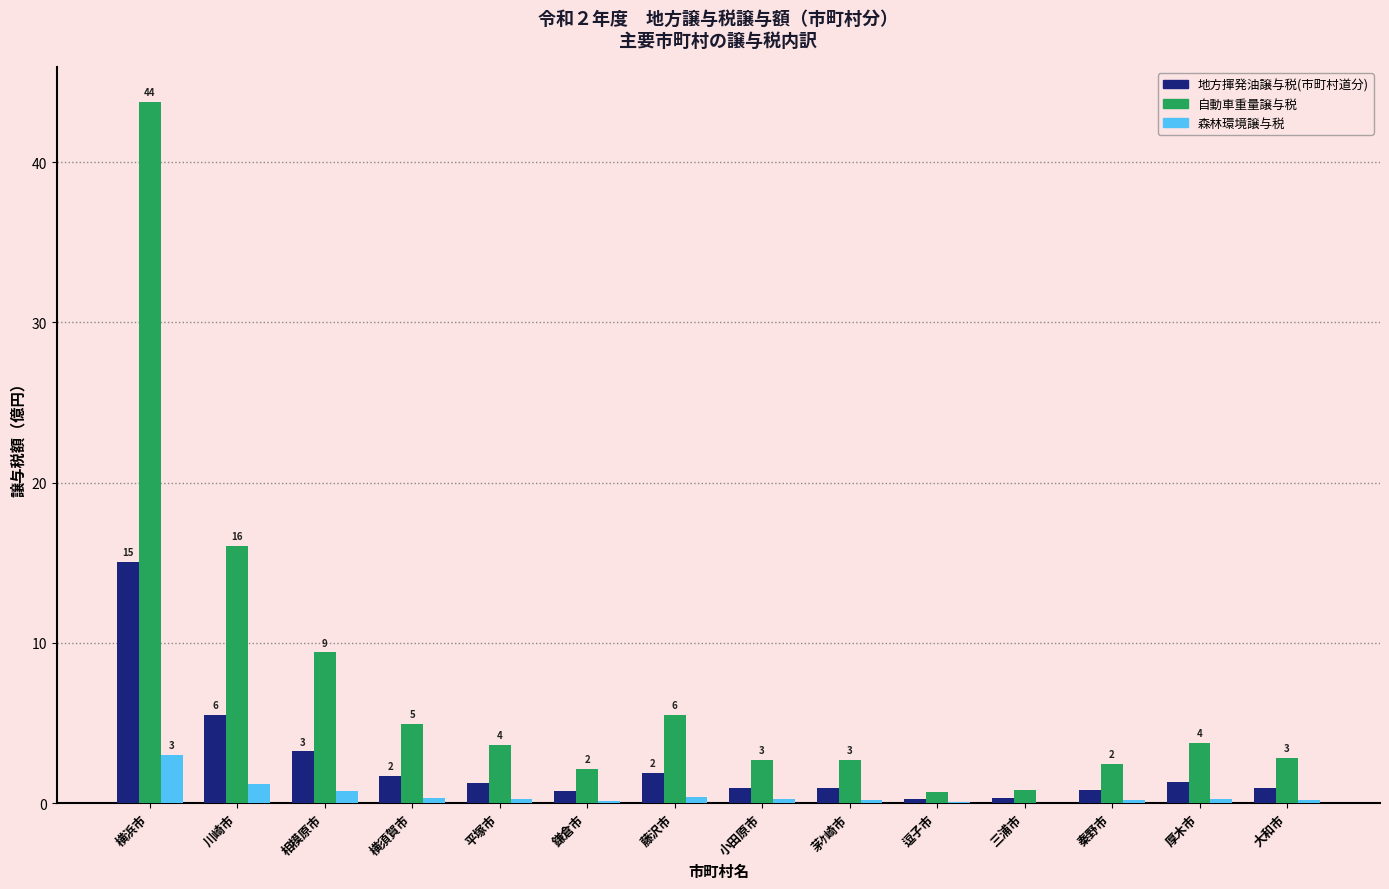

Which category has the highest value in the 地方揮発油譲与税(市町村道分) series?

横浜市